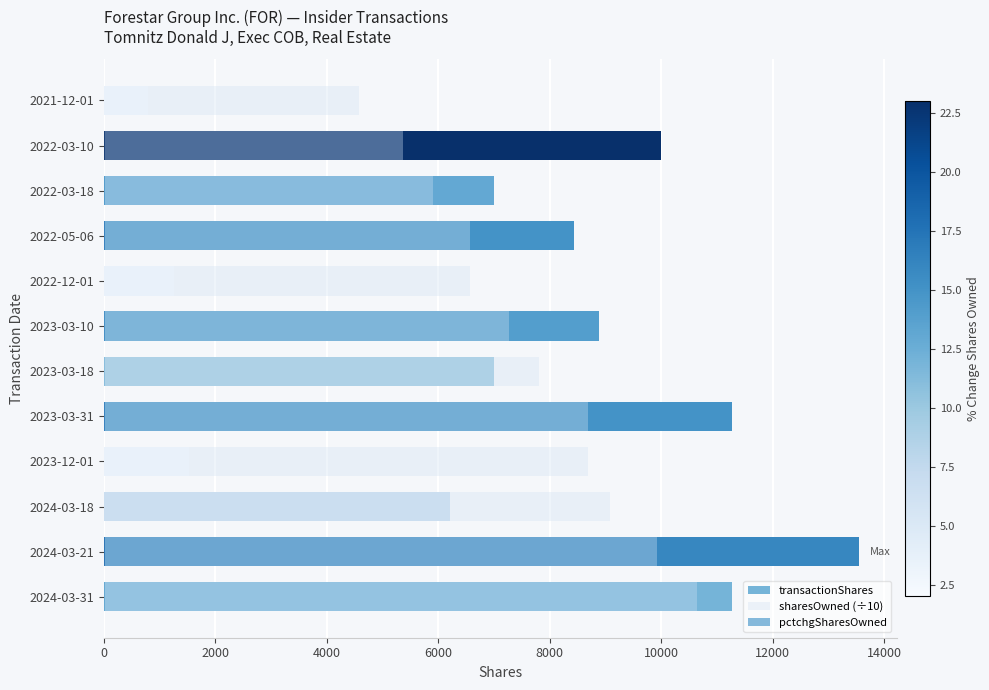

Reading left to right, transcribe all the data shown in this chart.

transactionShares: 11261.0	13550.0	6214.0	1517.0	11261.0	6997.0	8880.0	1261.0	8429.0	6997.0	10000.0	783.0
sharesOwned (÷10): 10636.9	9927.5	9073.9	8682.5	8682.5	7804.2	7258.5	6565.9	6565.9	5908.5	5362.8	4582.8
pctchgSharesOwned: 12.0	16.0	7.0	2.0	15.0	10.0	14.0	2.0	15.0	13.0	23.0	2.0